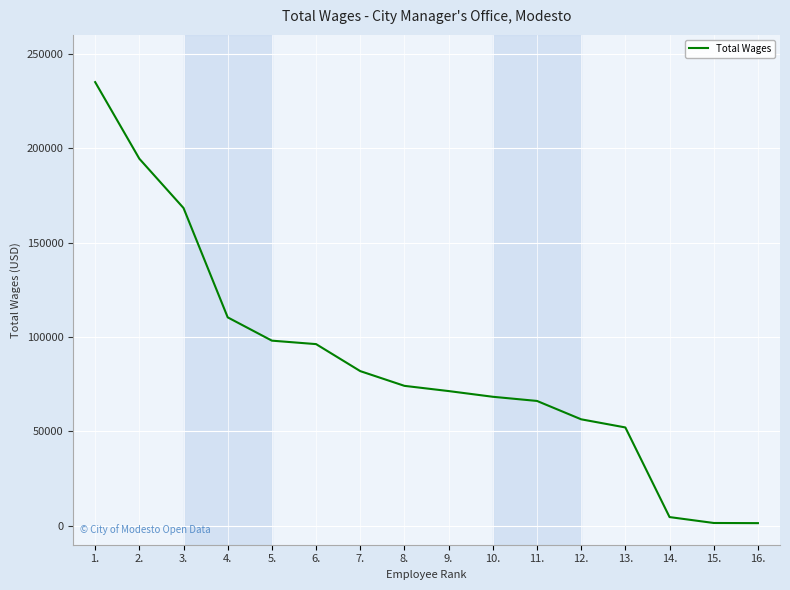

What is the difference between the maximum and minimum values?

233564